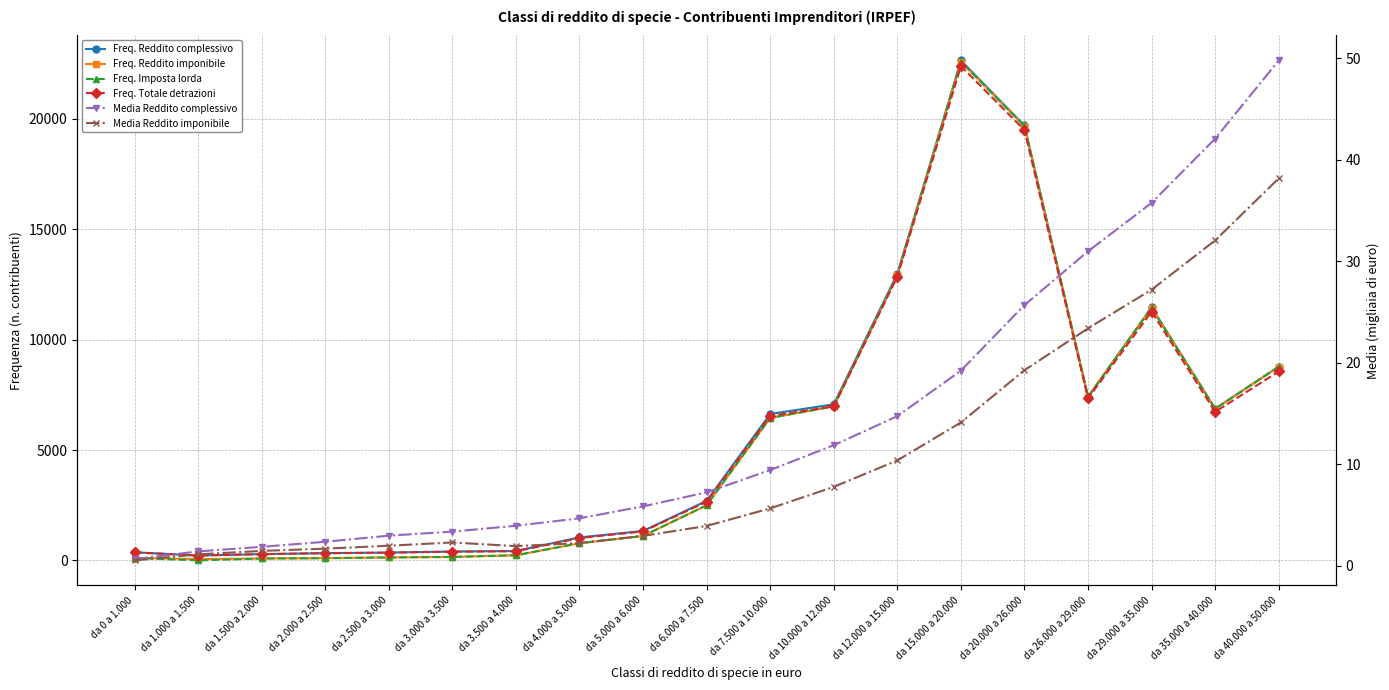

Which category has the lowest value across all series?

da 1.000 a 1.500